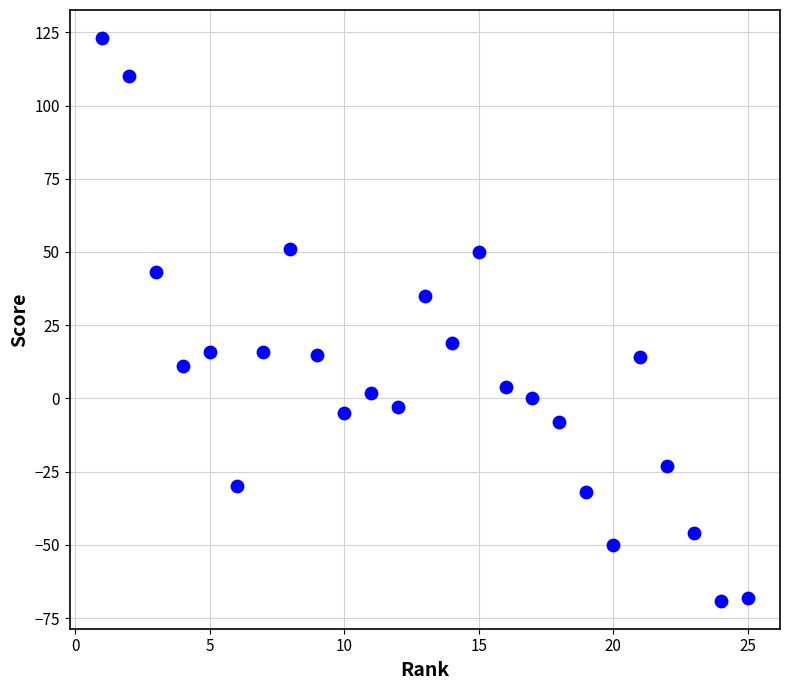

What is the range of Y values (max minus min)?

192